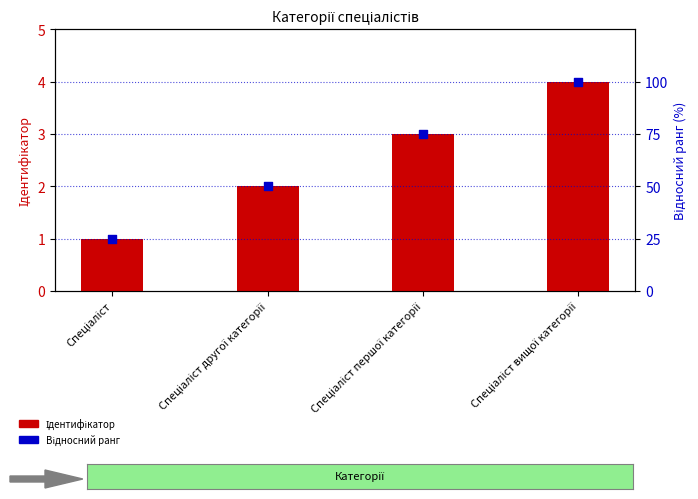

What is the total value across all series at Спеціаліст вищої категорії?

104